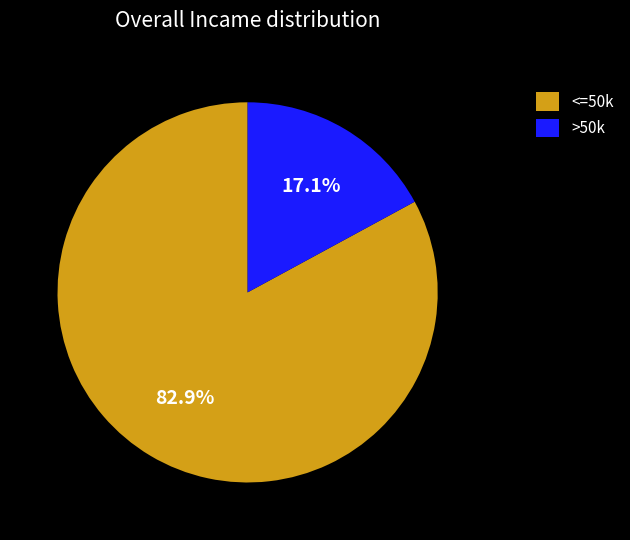

How many segments does this pie chart have?

2